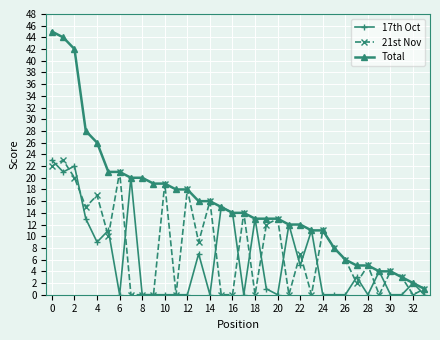

What is the highest value of the Total series?

45